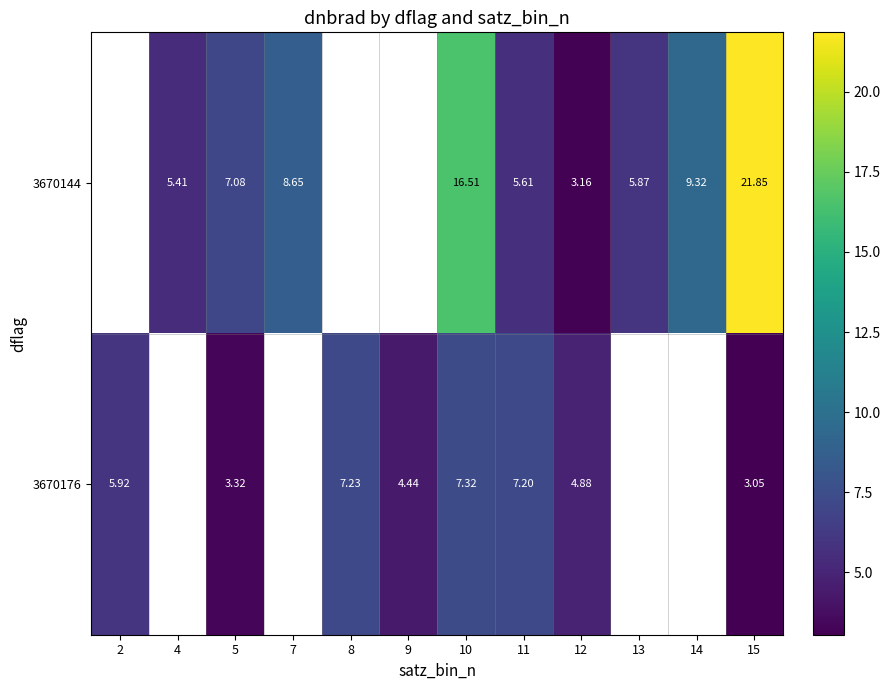

Is the value of 3670144 at 14 greater than the value of 3670176 at 11?

Yes